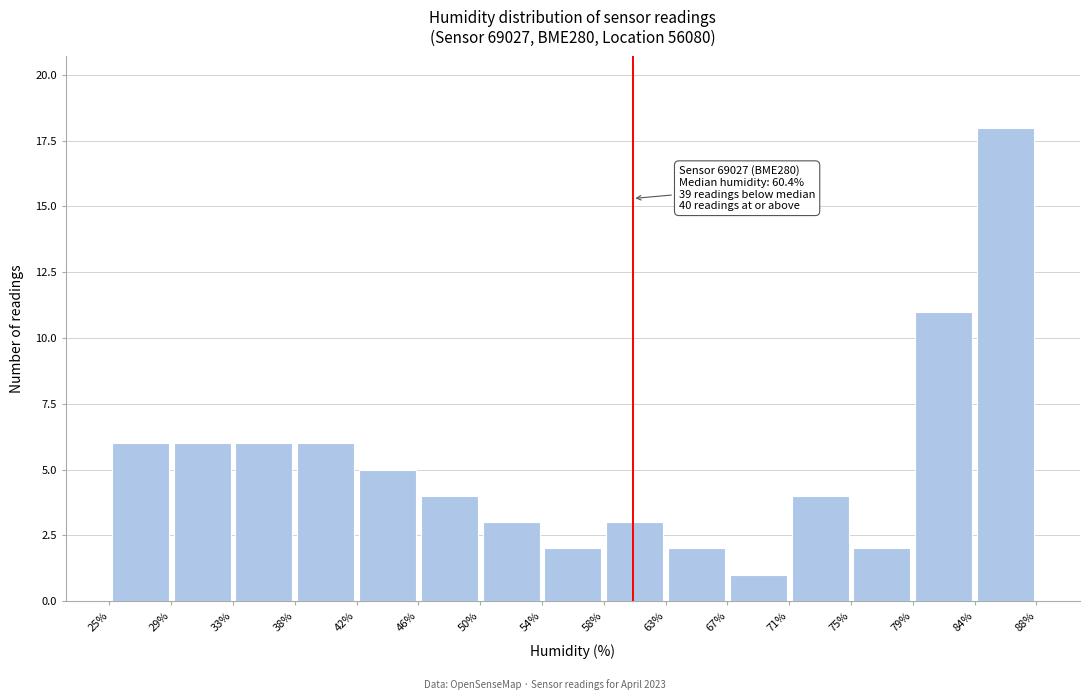

Which range on the x-axis has the tallest bar?

84% to 88%